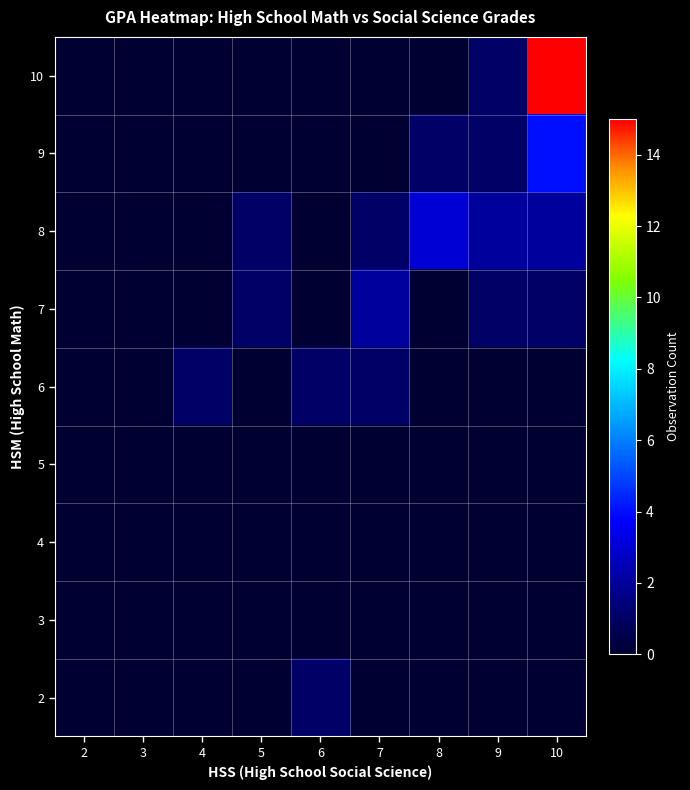

Which has a higher value, 4 or 2?

4